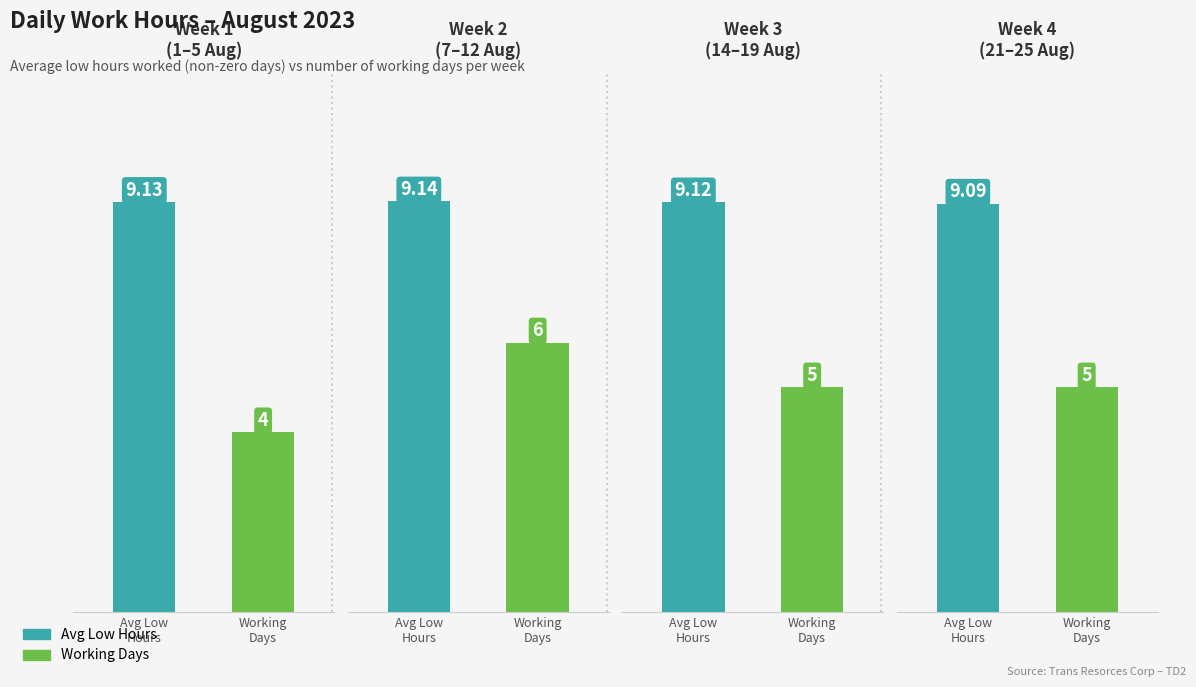

How many series are shown in this chart?

2